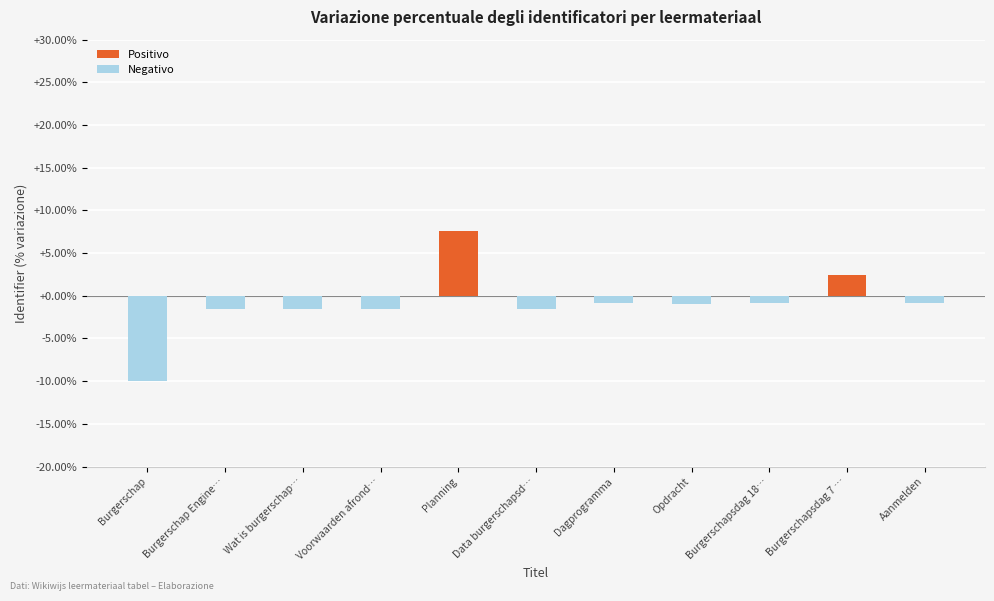

What is the average value?

-0.9